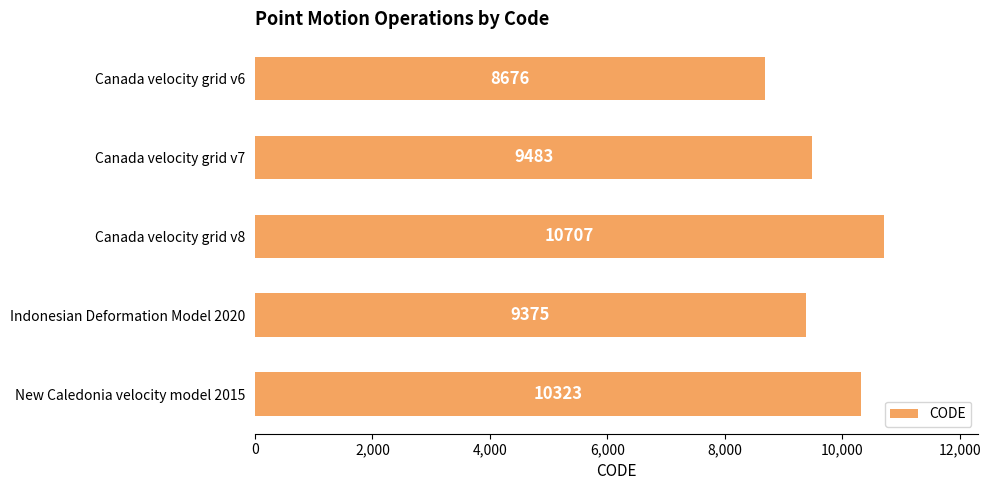

What is the label of the 5th bar from the bottom?

Canada velocity grid v6